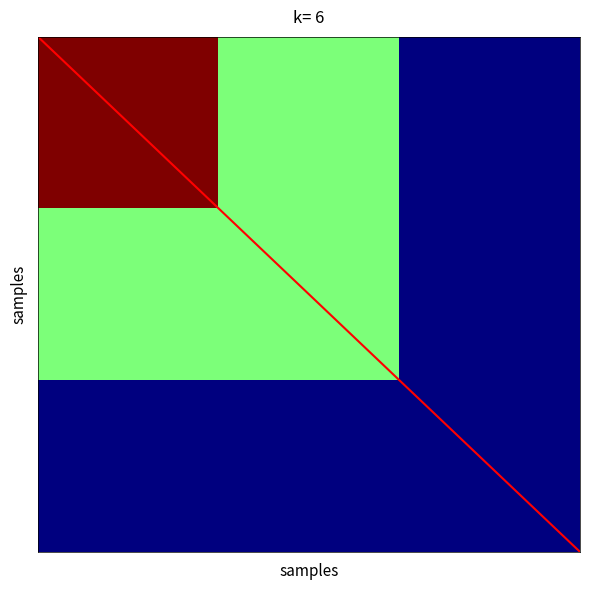

How many series are shown in this chart?

2